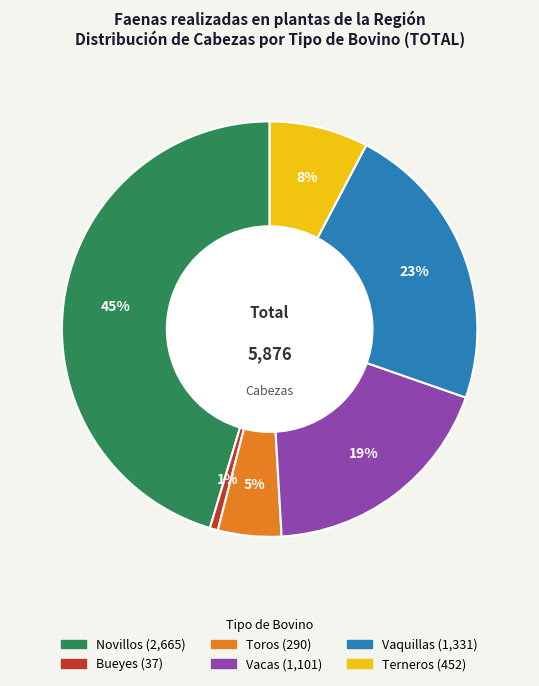

Rank the categories by value from lowest to highest.

Bueyes, Toros, Terneros, Vacas, Vaquillas, Novillos